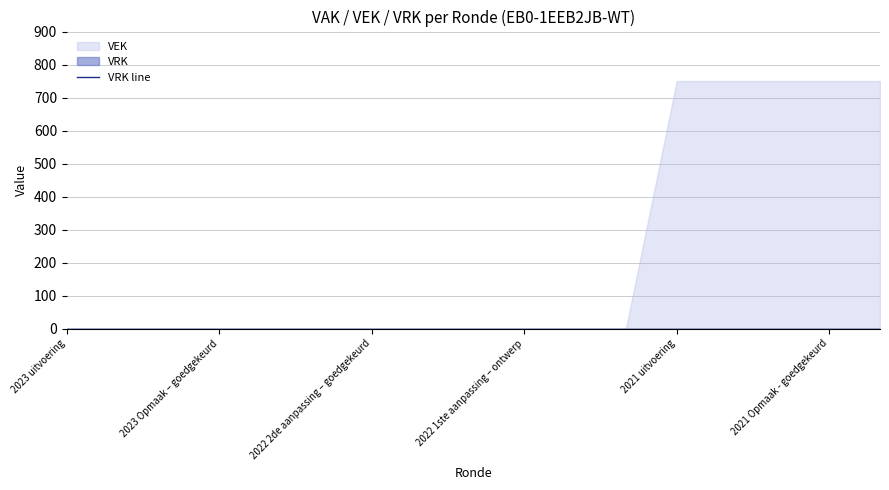

Rank the series at 2023 Opmaak – goedgekeurd from lowest to highest value.

VEK, VRK